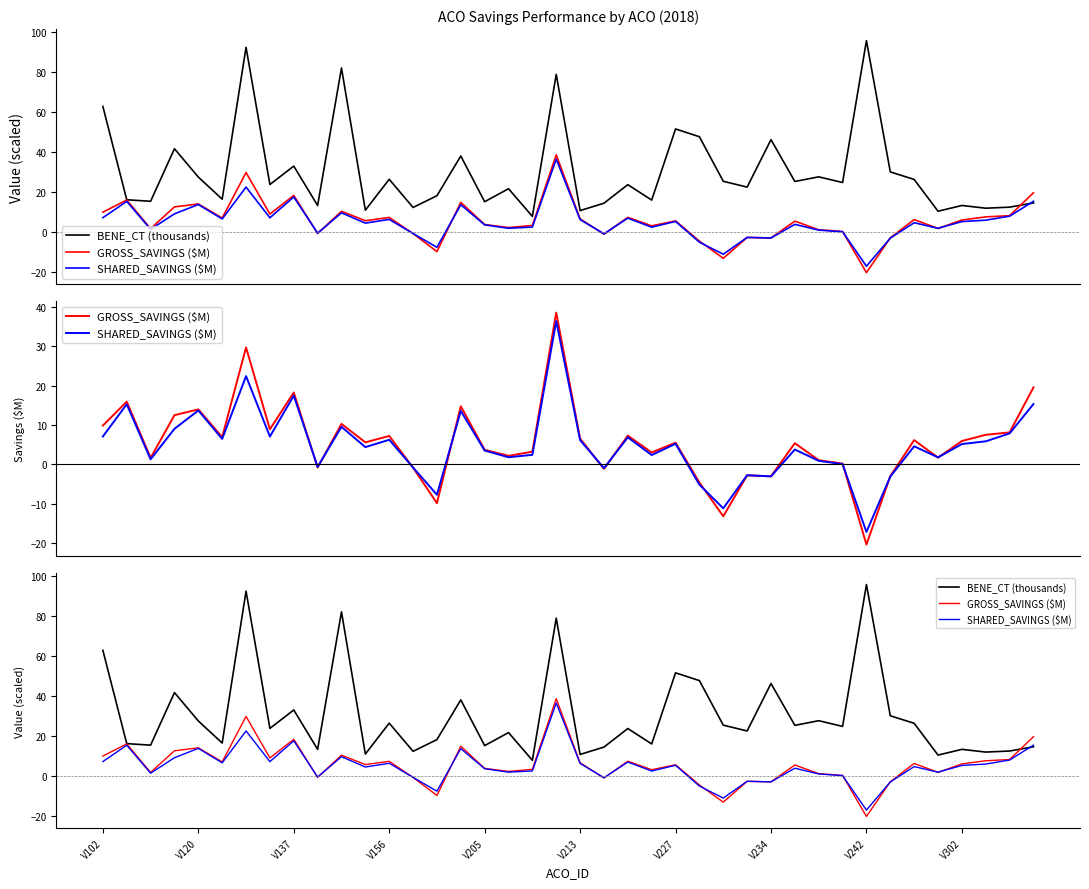

What is the sum of the SHARED_SAVINGS ($M) values at 16 and 15?

17.1